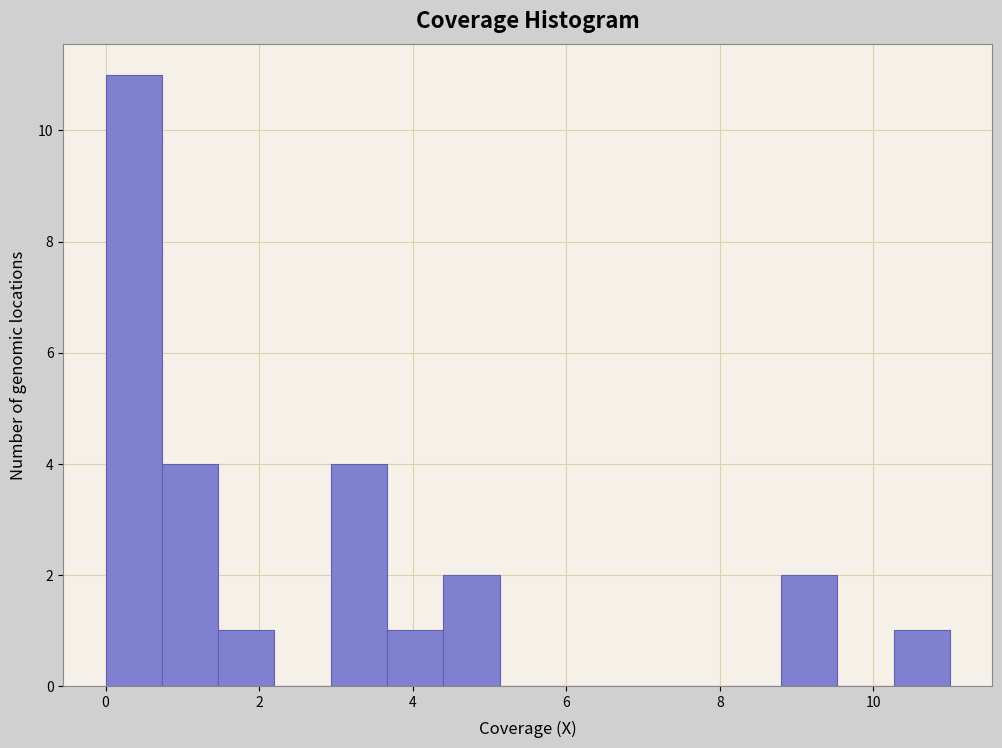

Around what value on the x-axis is the tallest bar? Give the approximate position of its centre, as read against the axis.

0.4